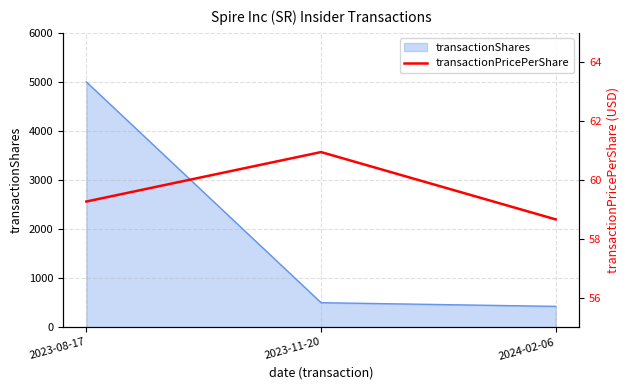

Does the chart display data point markers on the line(s)?

No